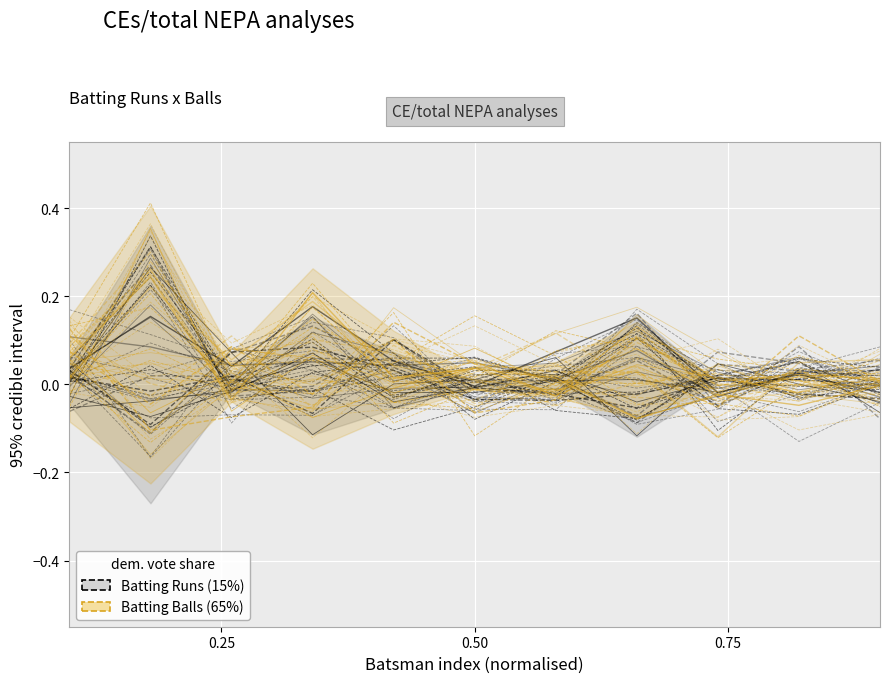

What is the sum of all Batting Runs (15%) values?

0.7